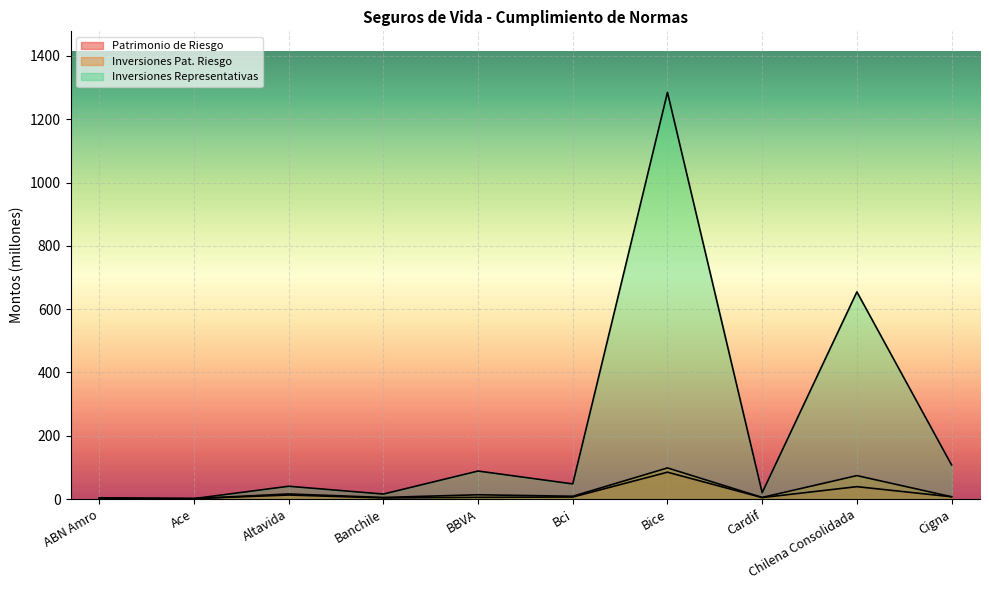

What is the total value across all series at BBVA?

108.3